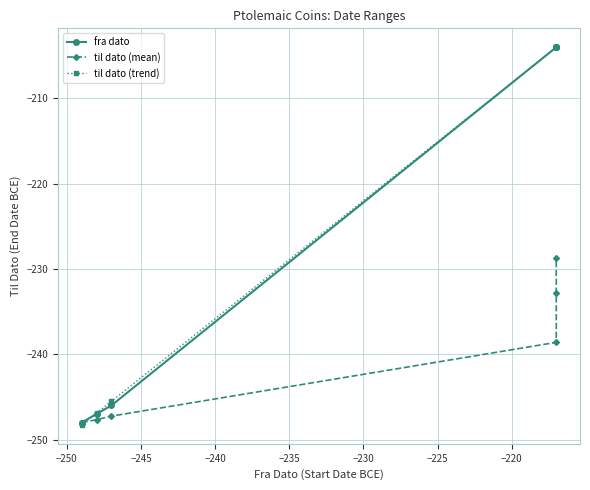

What is the highest value of the til dato (trend) series?

-204.0